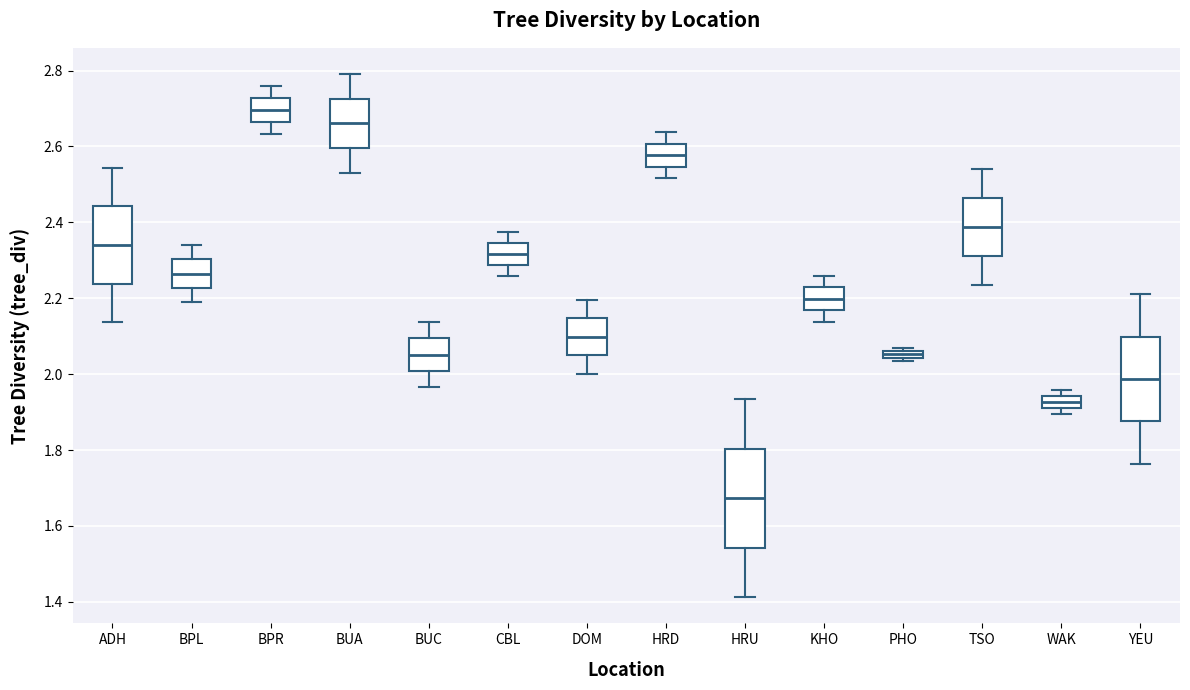

Which box is the tallest, from its lower edge to its upper edge?

HRU